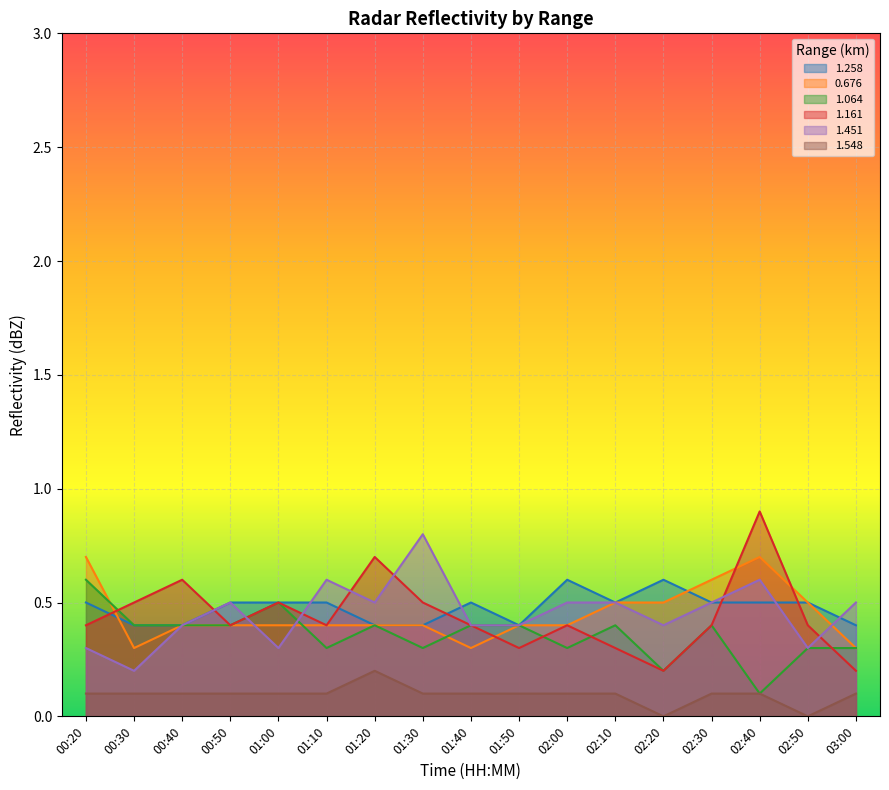

How many interior local valleys does the 0.676 series have?

2